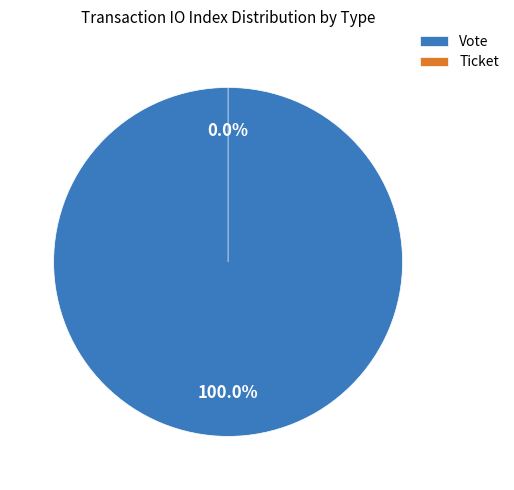

To the nearest percent, what is the difference between the Vote and Ticket slice percentages?

100%